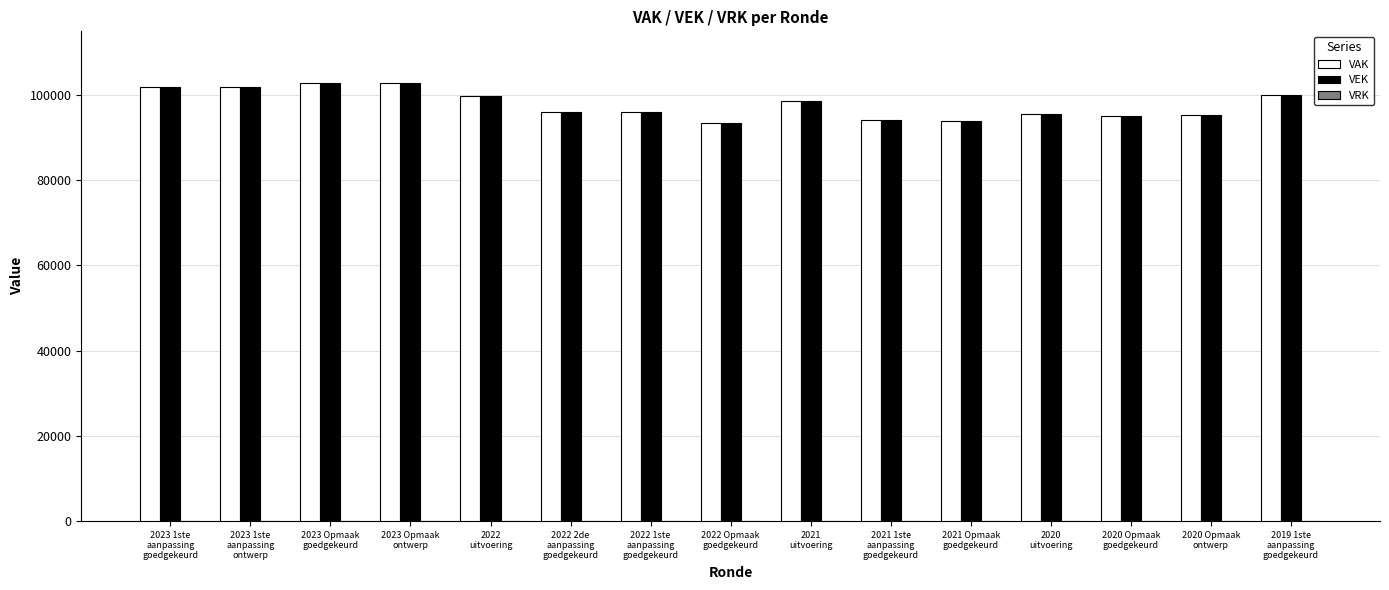

What is the smallest value displayed?

93414